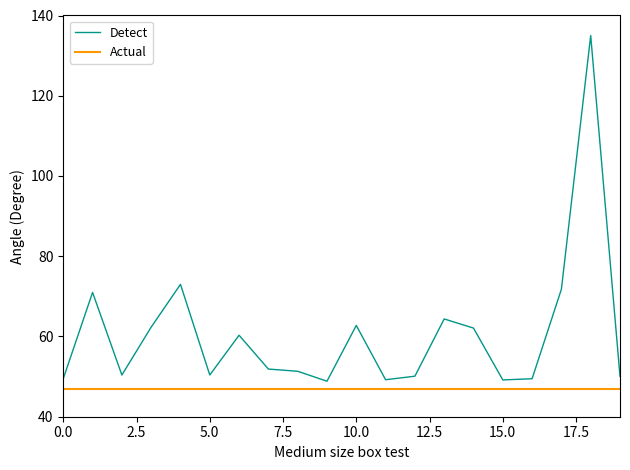

Which series has the largest total across all categories?

Detect